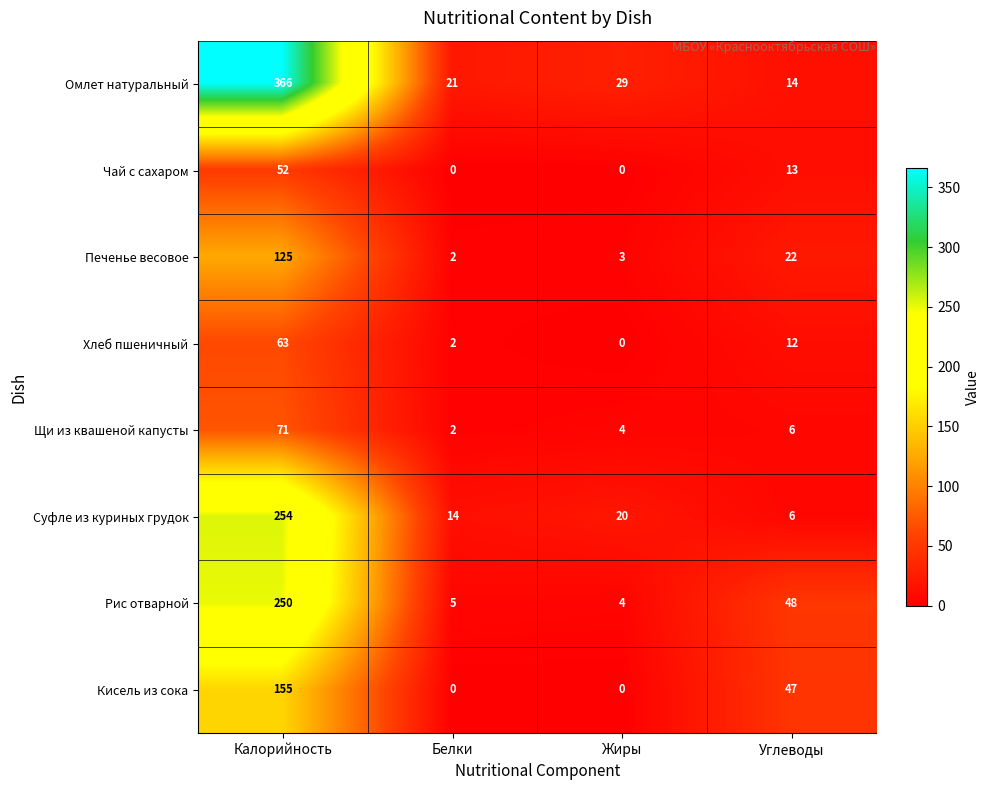

Which series has the largest total across all categories?

Омлет натуральный